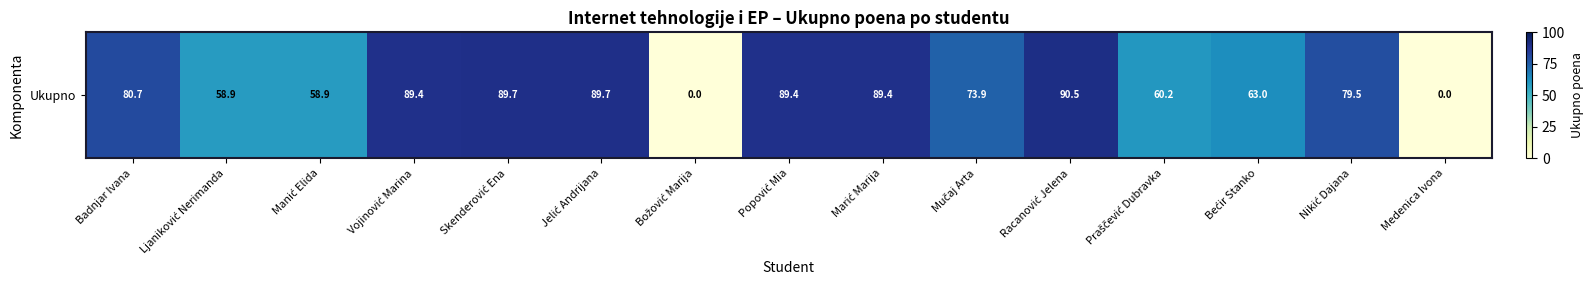

The chart shows a value of 90.5 at Racanović Jelena. True or false?

True